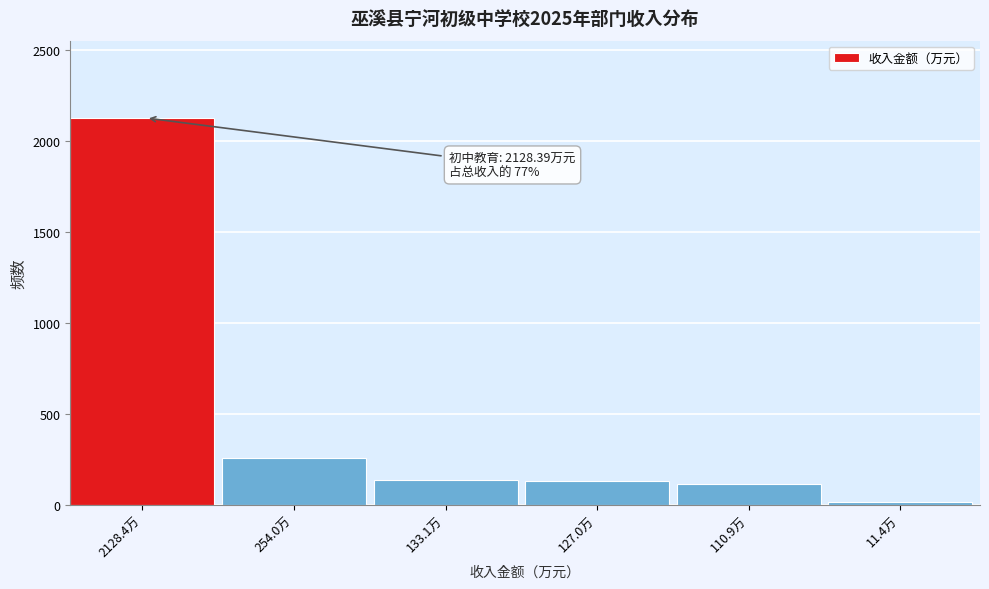

Between 2128.4万 and 133.1万, which is larger?

2128.4万